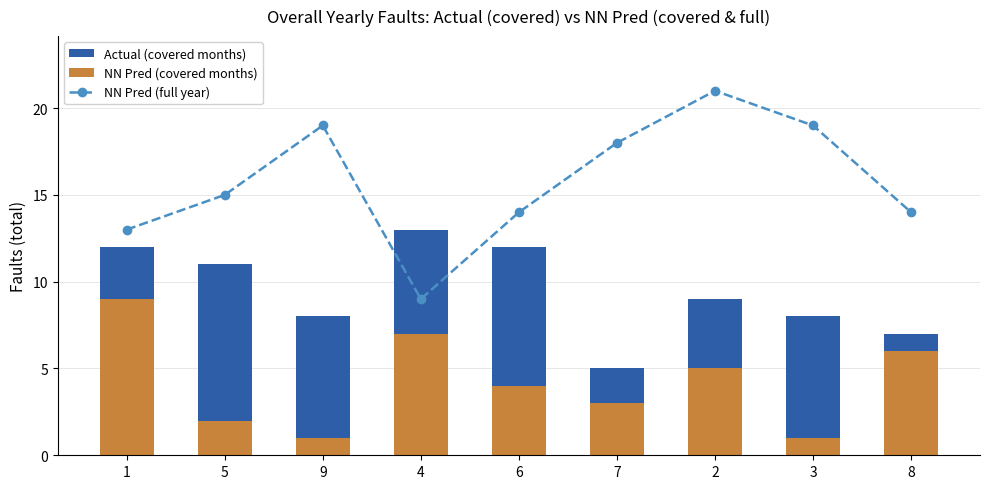

What is the smallest value displayed?

1